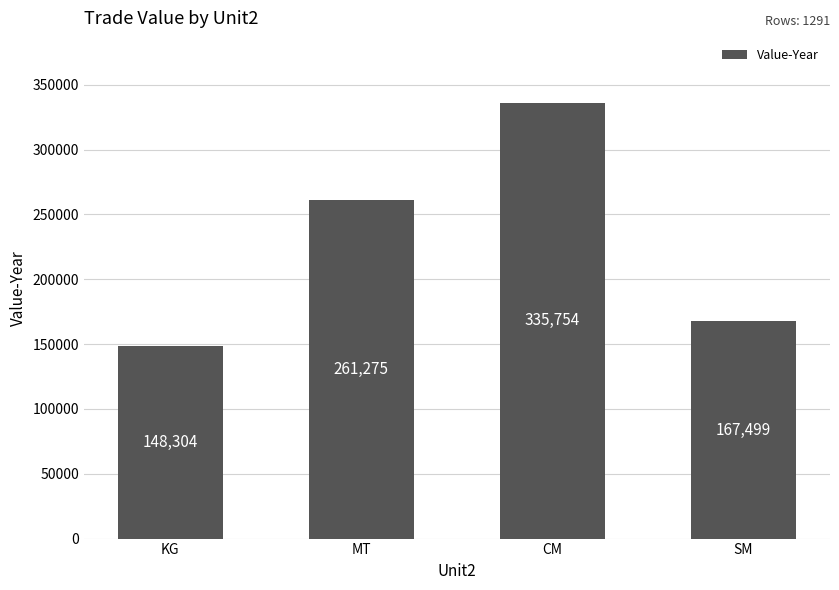

At which label is the value closest to 242029?

MT